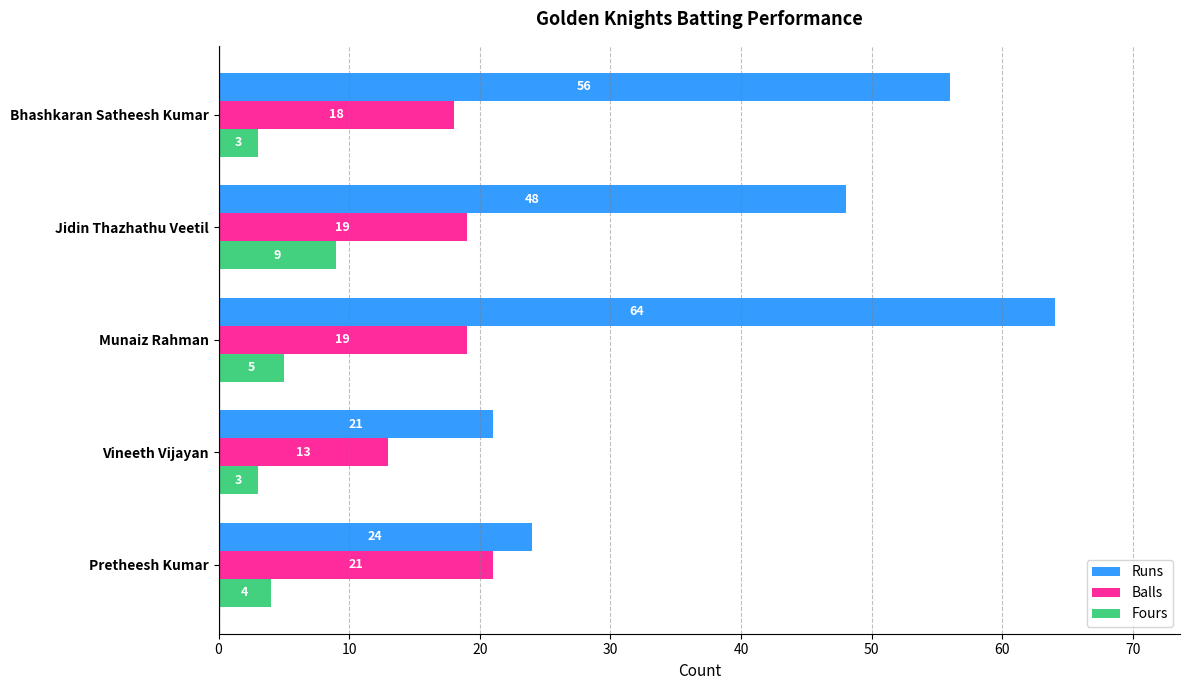

Rank the series by their average value, from highest to lowest.

Runs, Balls, Fours